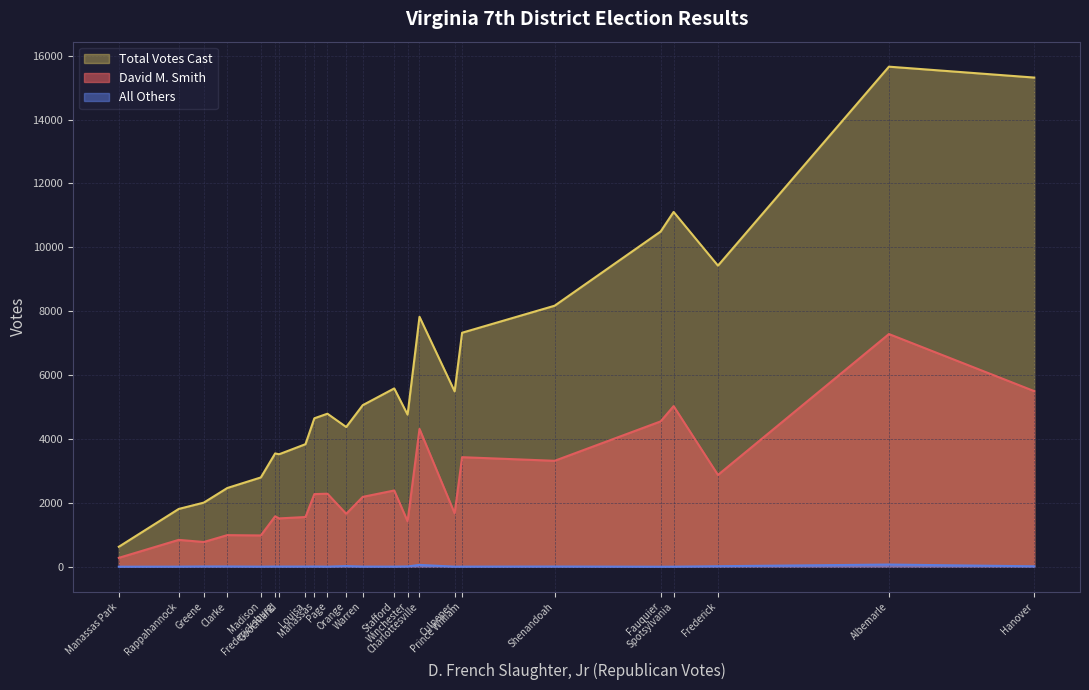

Which series has the largest range (max minus min)?

Total Votes Cast